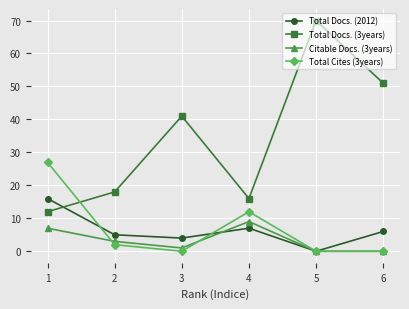

What are all the series names shown in the legend?

Total Docs. (2012), Total Docs. (3years), Citable Docs. (3years), Total Cites (3years)